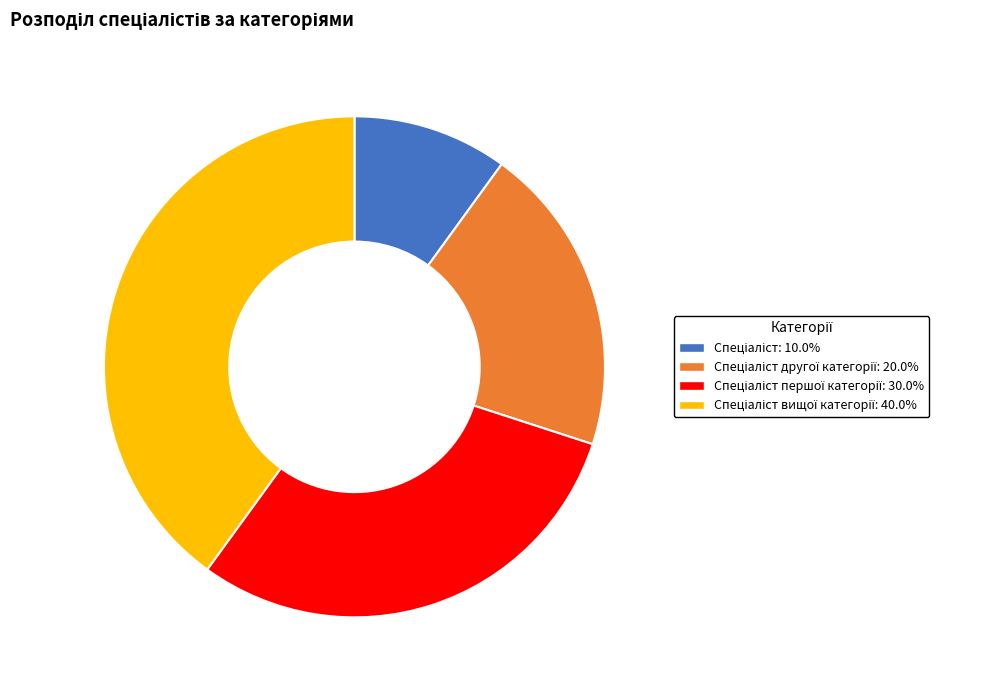

Is there any slice that represents more than half of the pie?

No